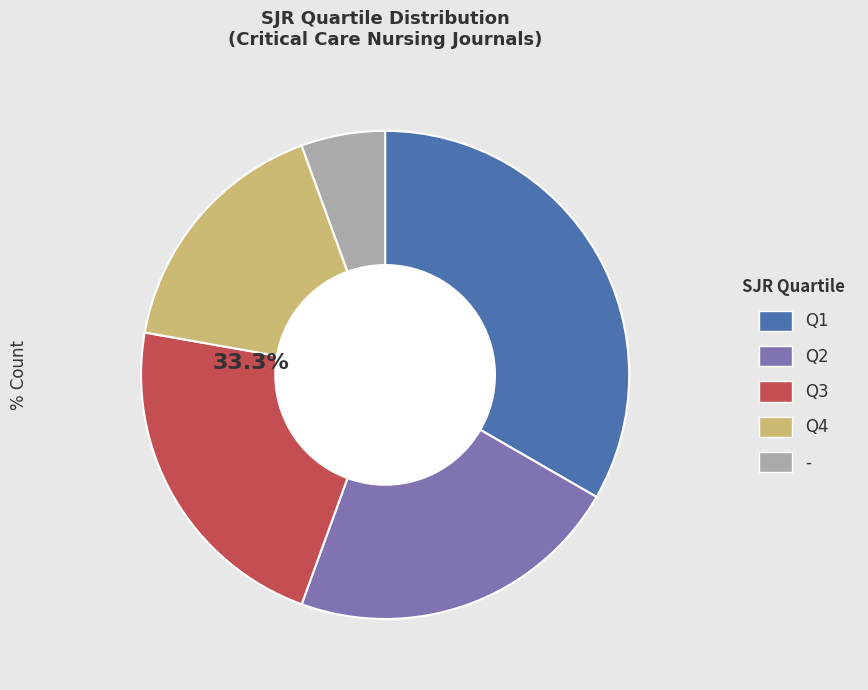

To the nearest percent, what percentage of the pie is Q3?

22%